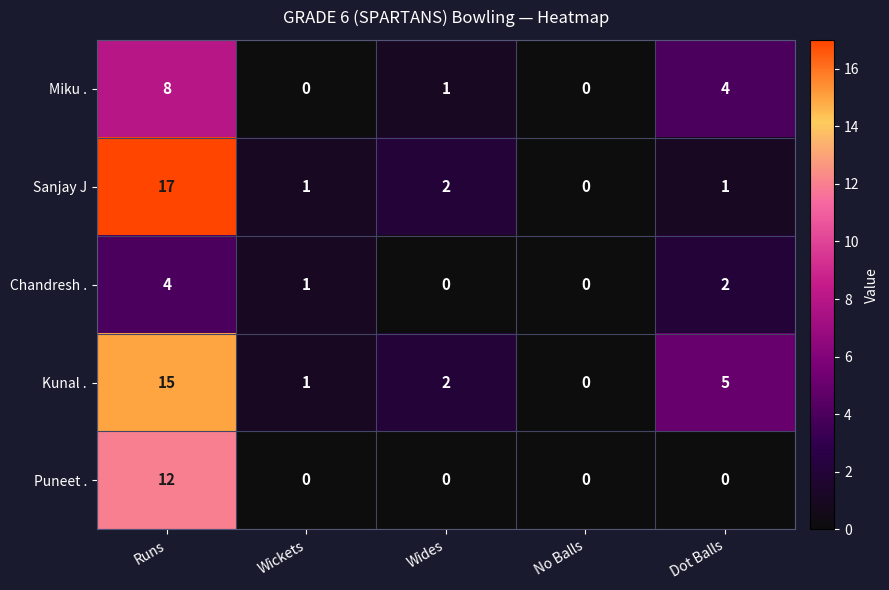

What is the difference between the second highest and minimum values in the Kunal . series?

5